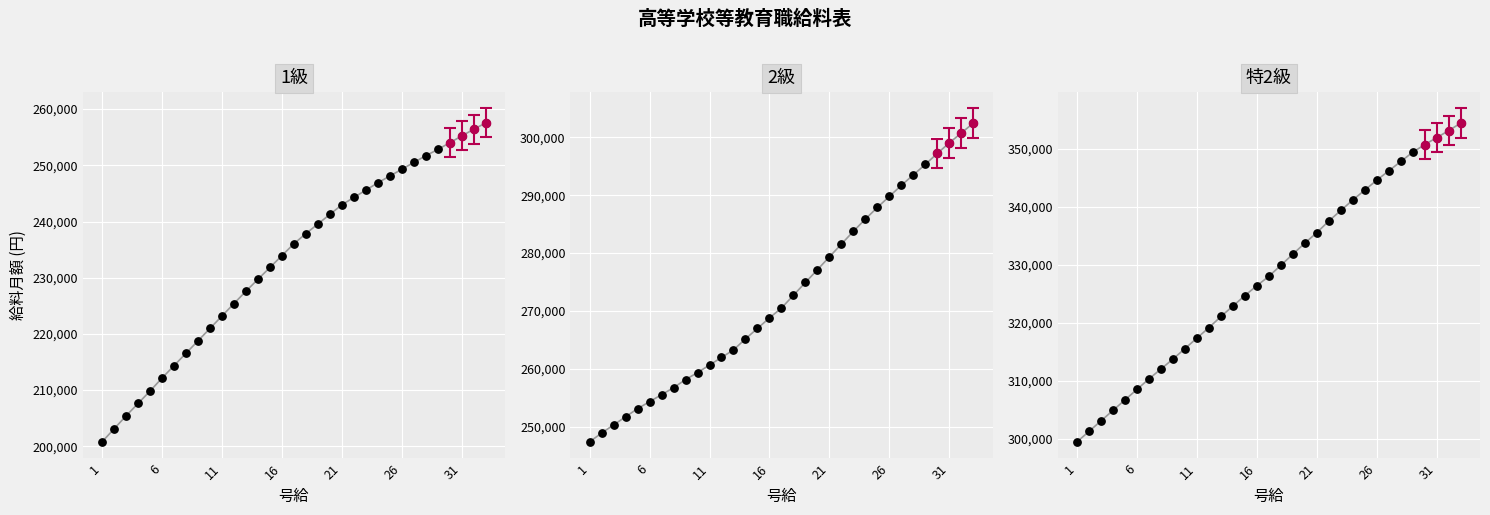

Is the value of 1級 at 16 greater than the value of 特2級 at 21?

No